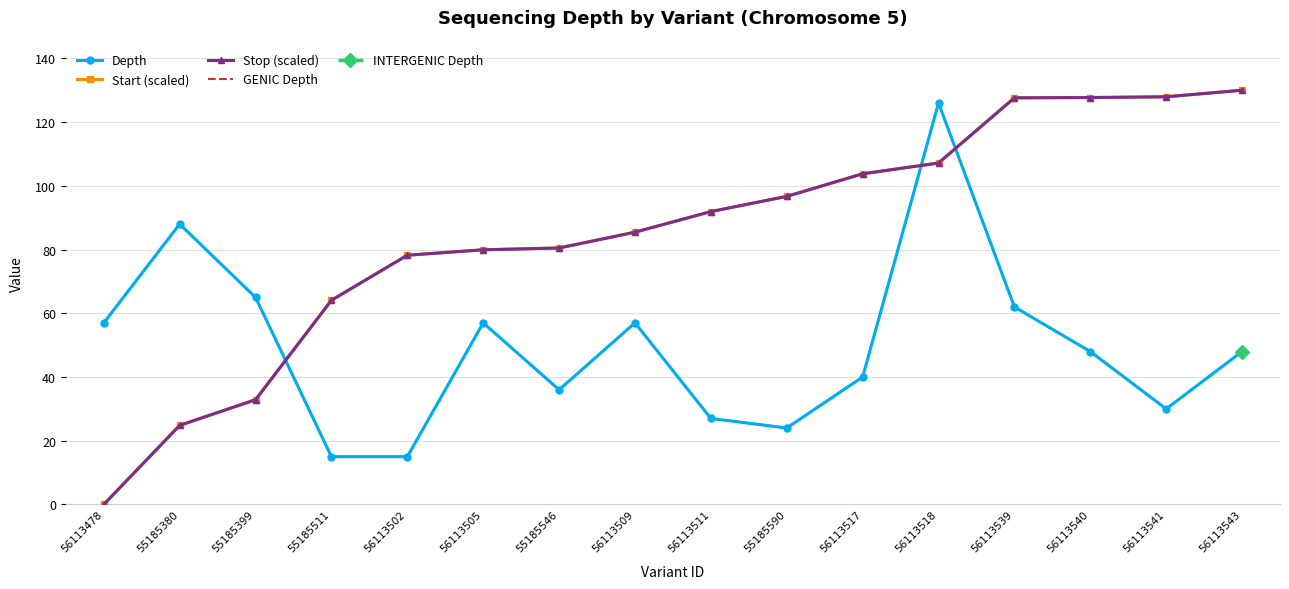

Where is Depth nearest to the value 70?

55185399